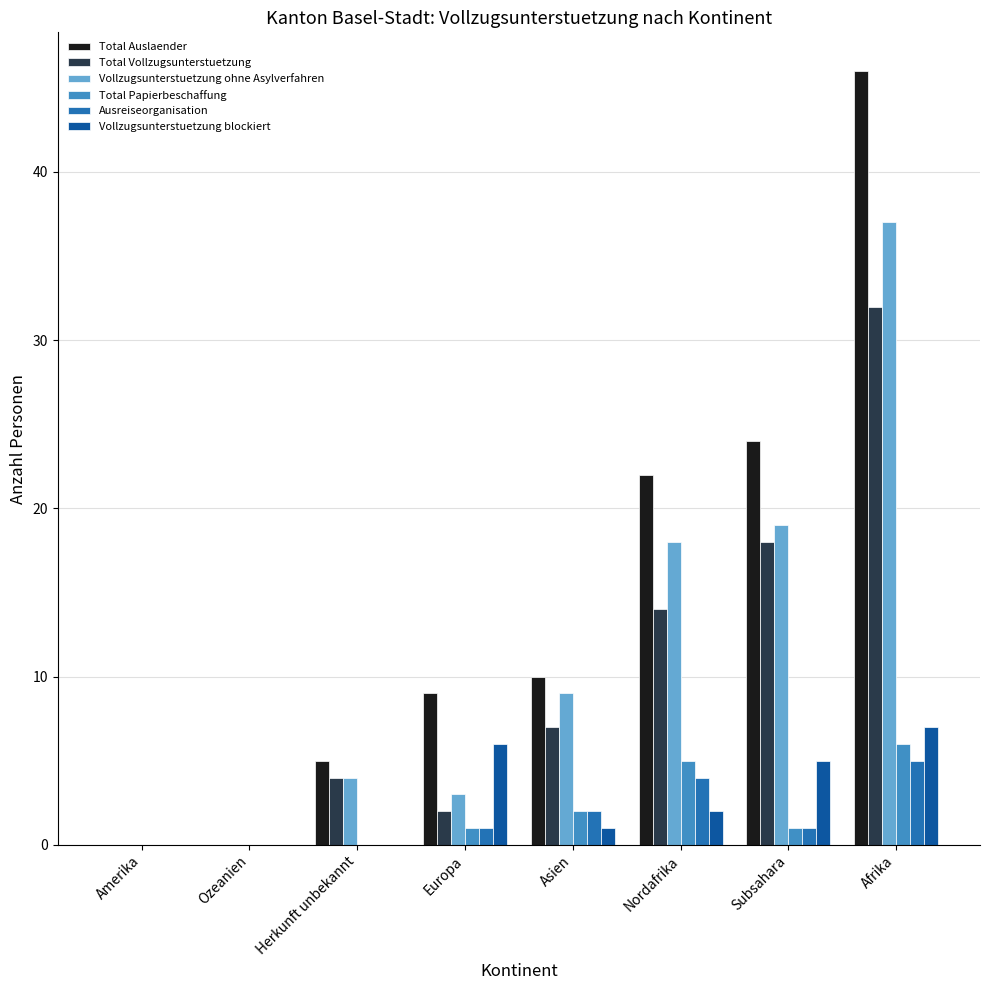

What is the sum of all Ausreiseorganisation values?

13